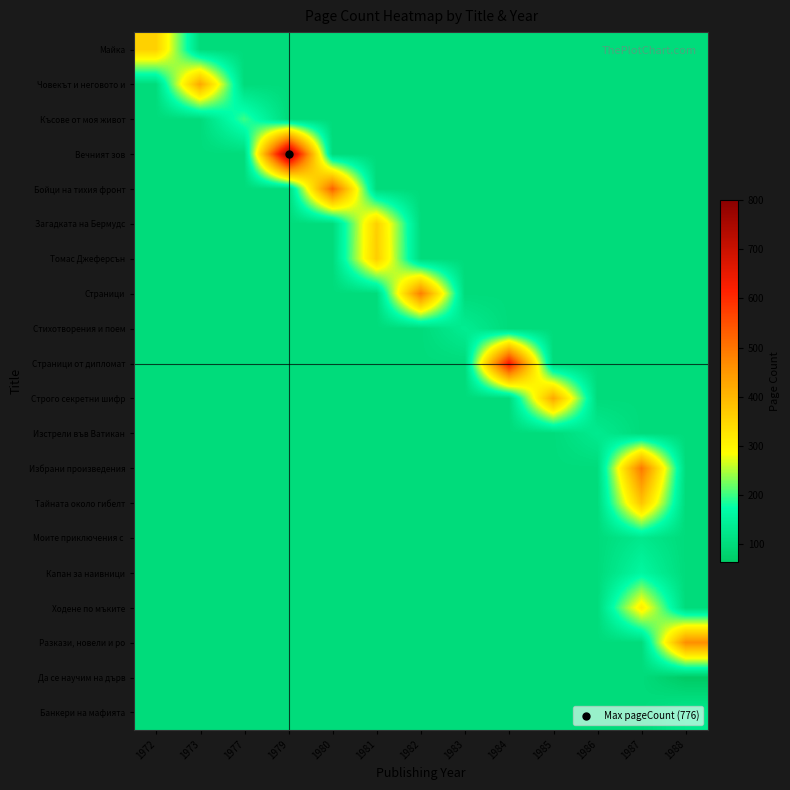

What is the greatest value displayed?

776